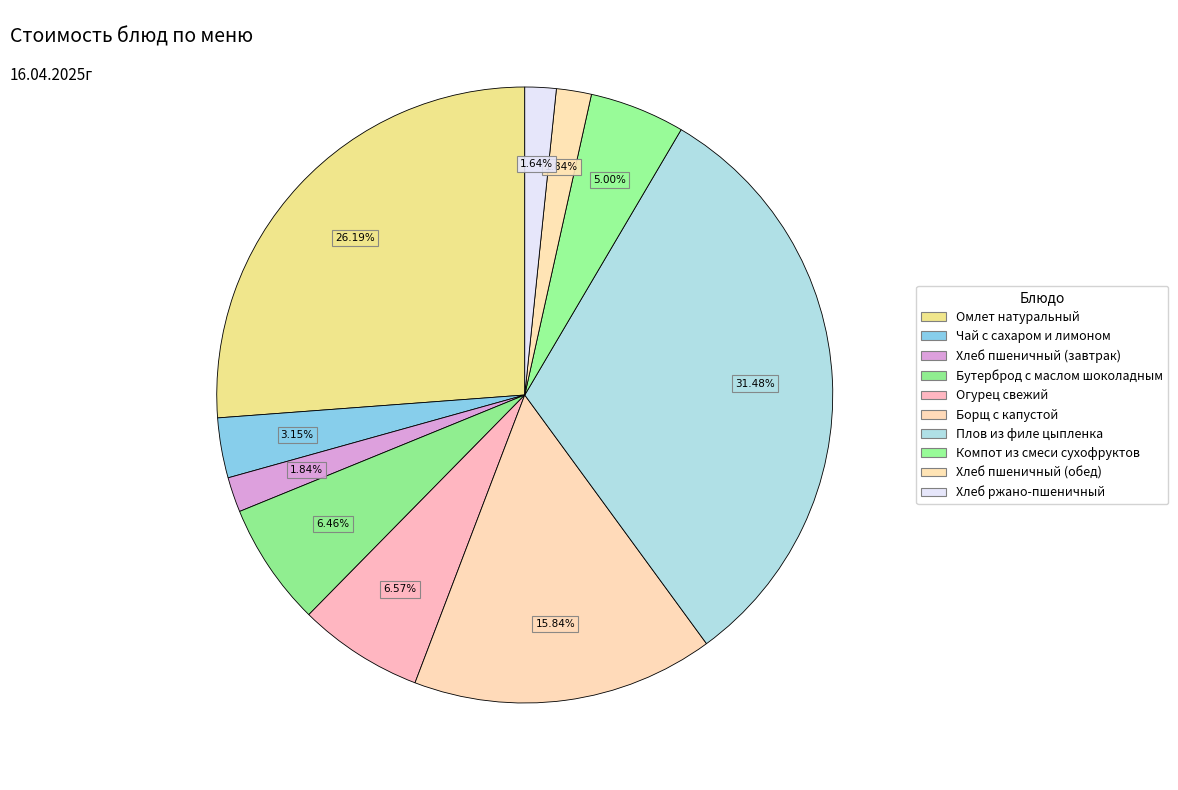

Is there a majority slice in this chart?

No